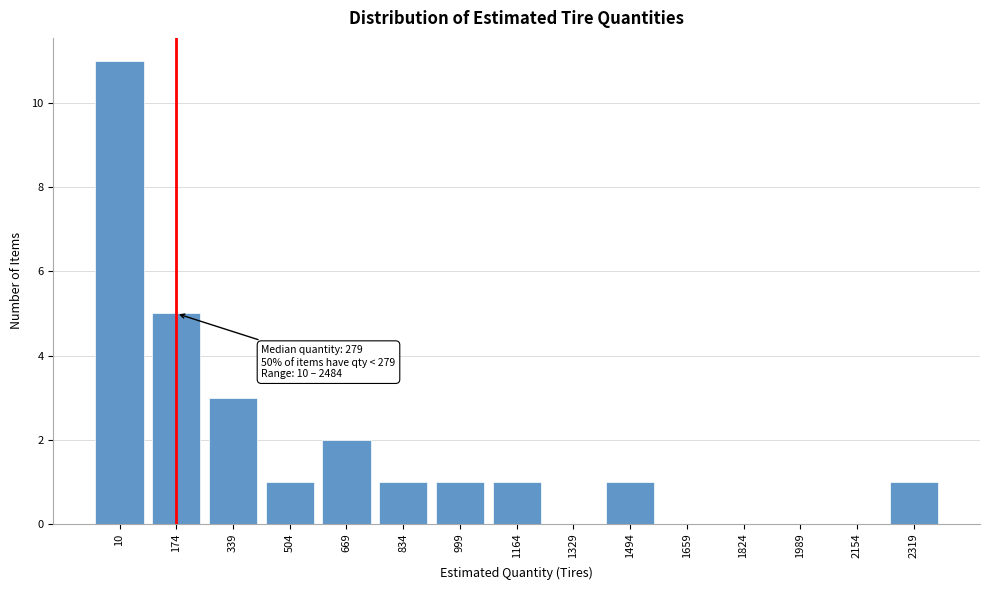

Reading left to right, extract all data points from this chart.

10=11	174=5	339=3	504=1	669=2	834=1	999=1	1164=1	1329=0	1494=1	1659=0	1824=0	1989=0	2154=0	2319=1